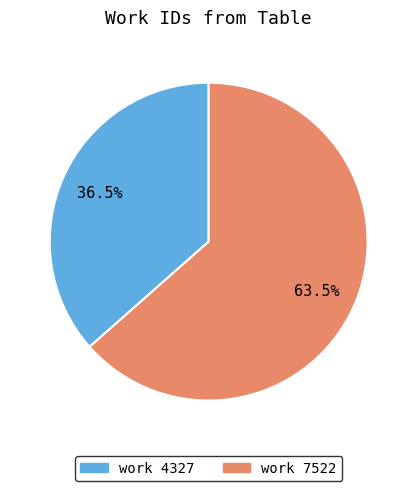

Do work 7522 and work 4327 together represent more than half of the pie?

Yes